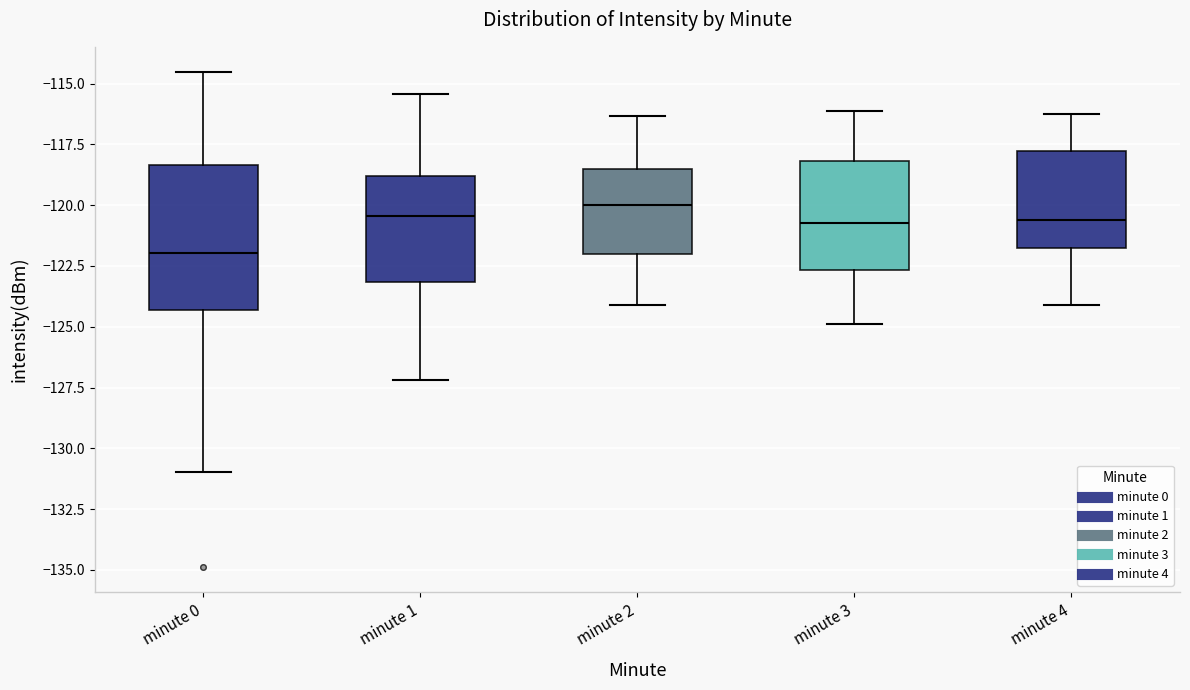

Reading left to right, transcribe this box plot: for each box, give where its median line is, the range the box spans, and where its two whiskers end, as read against the y-axis. The values are not printed on the chart, so give them approximately, as read against the axis.

minute 0: median -122.0, box -124.5 to -118.5, whiskers -131.0 to -114.5
minute 1: median -120.5, box -123.0 to -119.0, whiskers -127.0 to -115.5
minute 2: median -120.0, box -122.0 to -118.5, whiskers -124.0 to -116.5
minute 3: median -120.5, box -122.5 to -118.0, whiskers -125.0 to -116.0
minute 4: median -120.5, box -122.0 to -118.0, whiskers -124.0 to -116.0